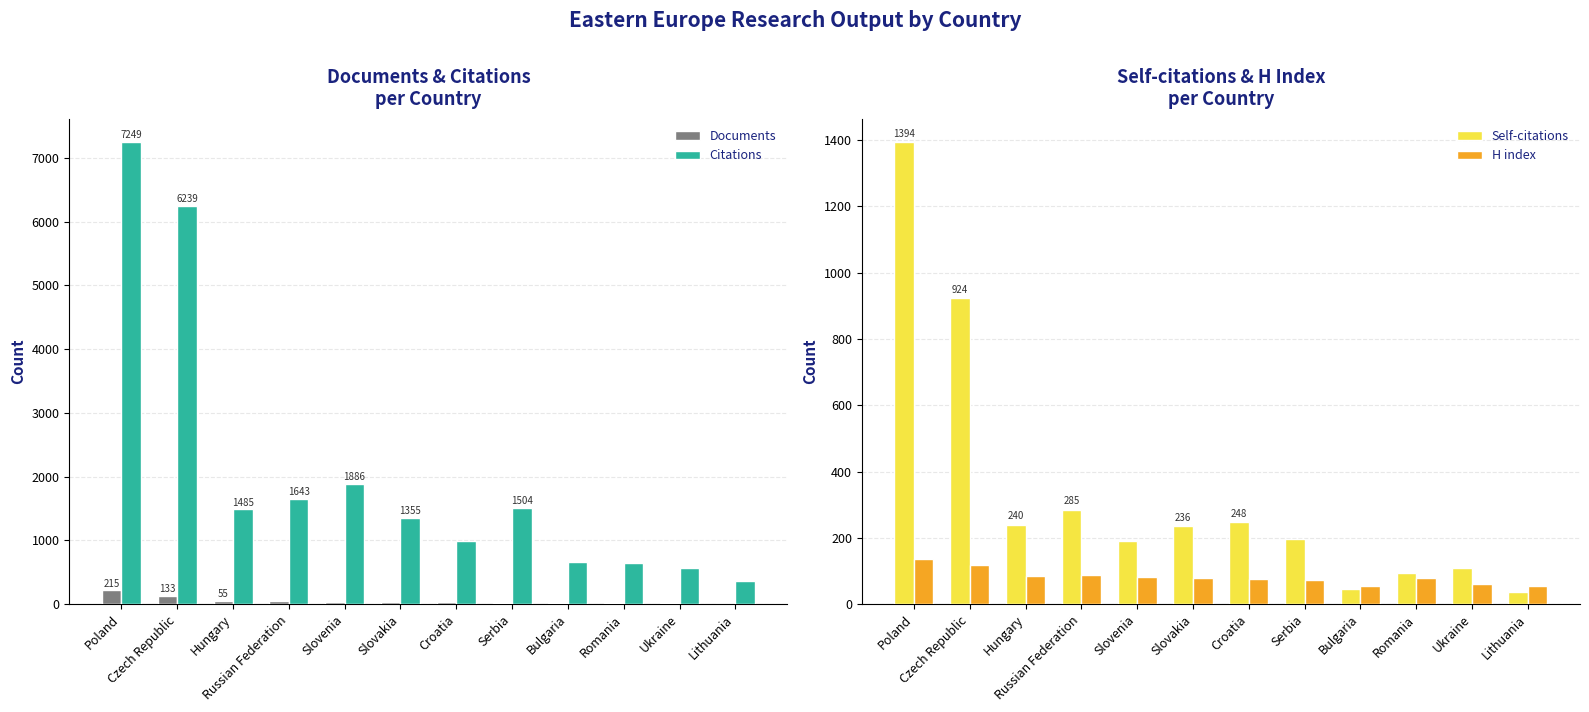

What is the sum of all Citations values?

24580